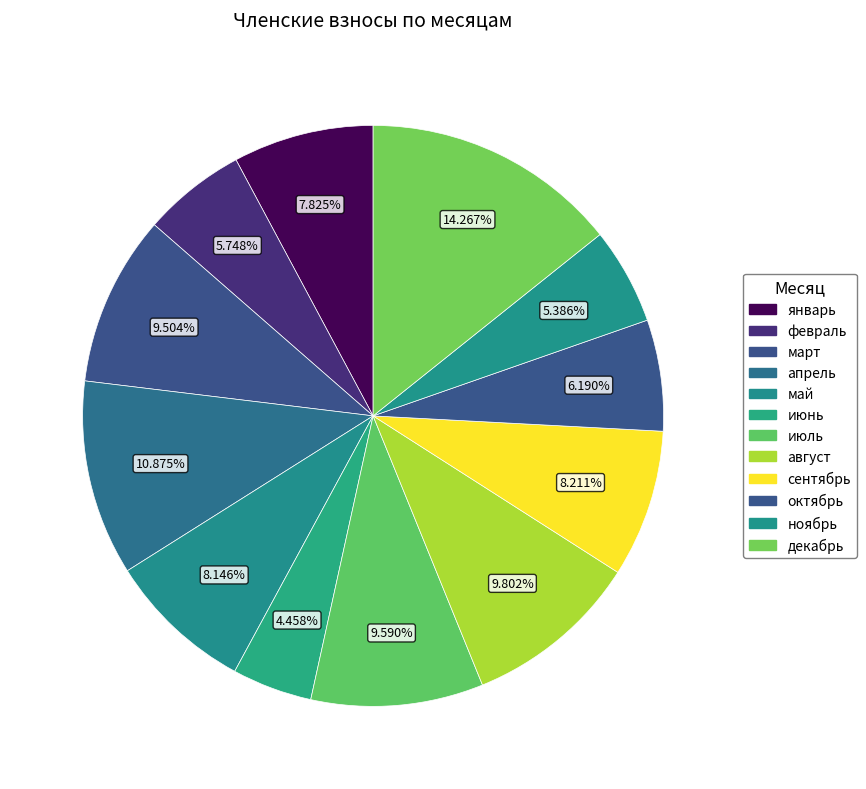

What is the change in value from январь to апрель?

+138902.0